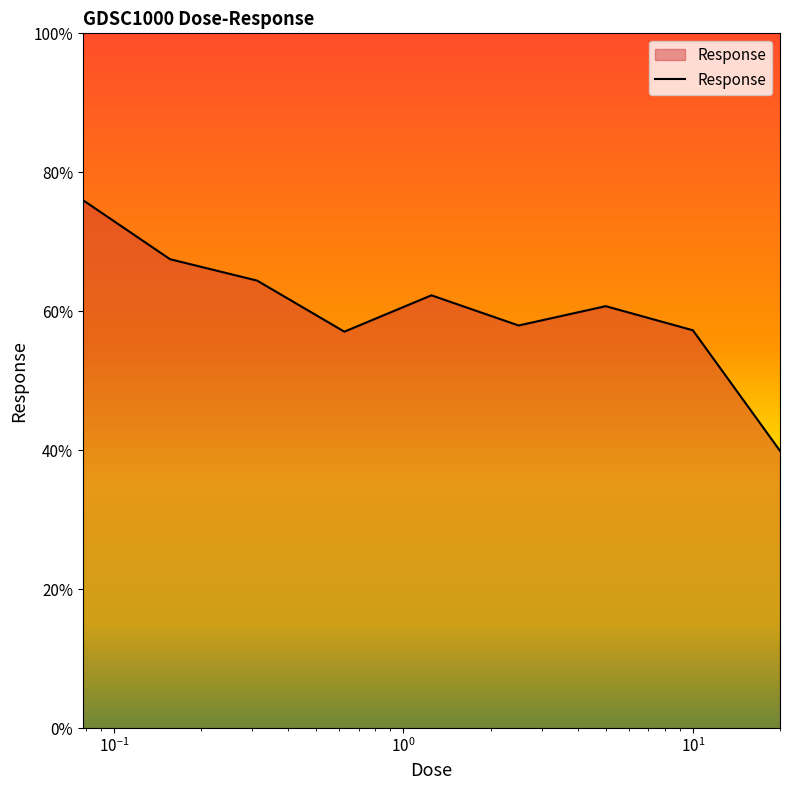

How many values are below 60?

4